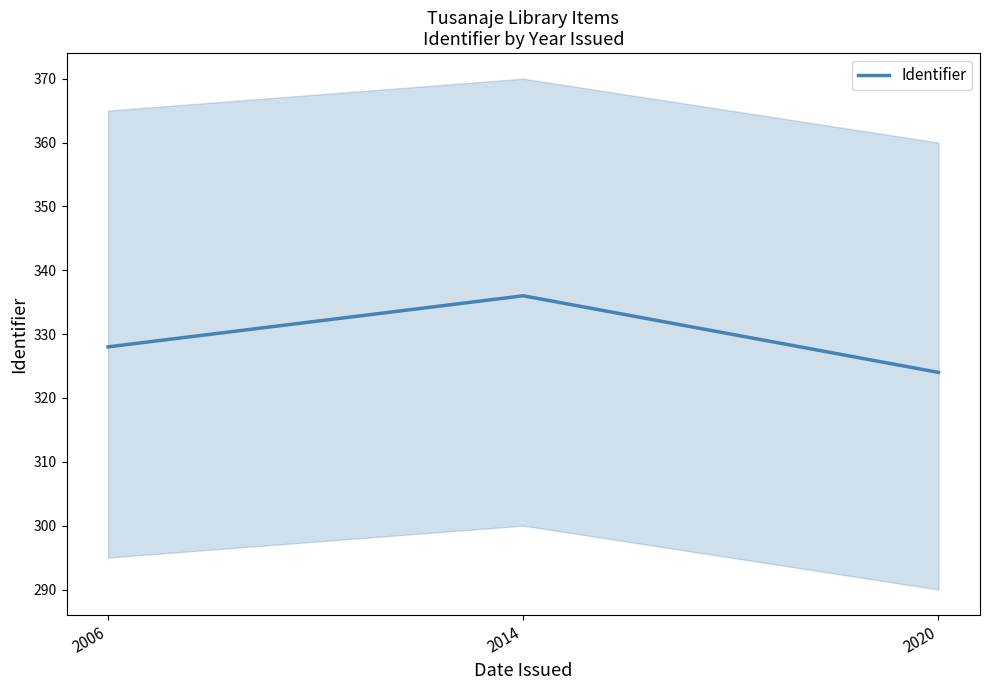

What is the difference between the maximum and minimum values?

12